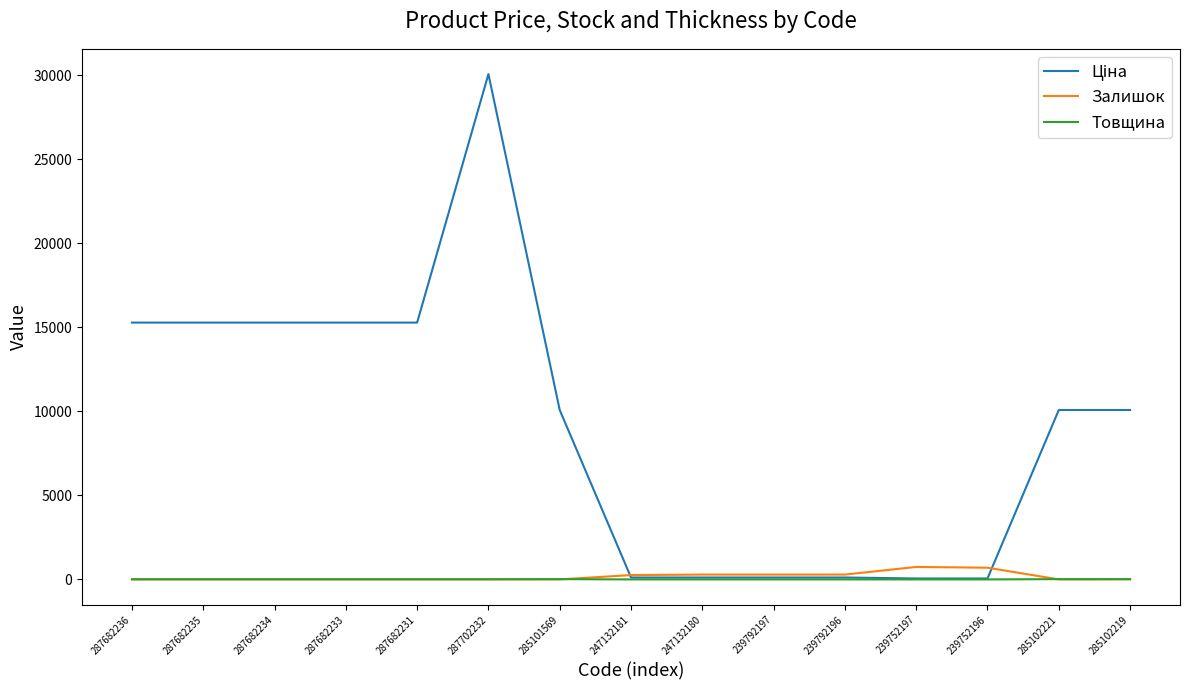

At which category is the sum across all series the highest?

287702232